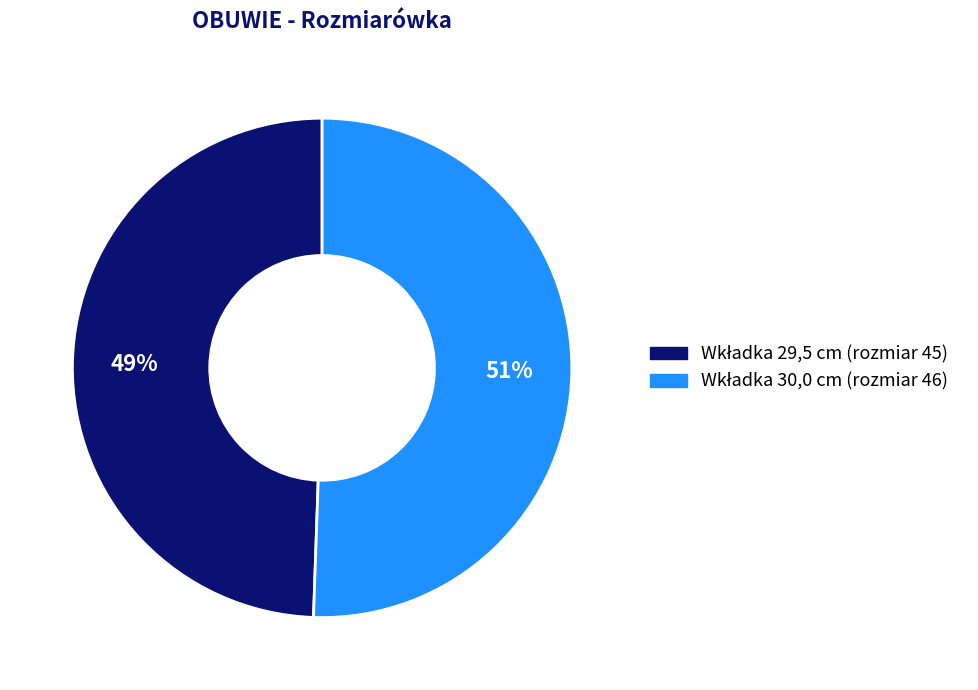

To the nearest percent, what is the average slice percentage?

50%